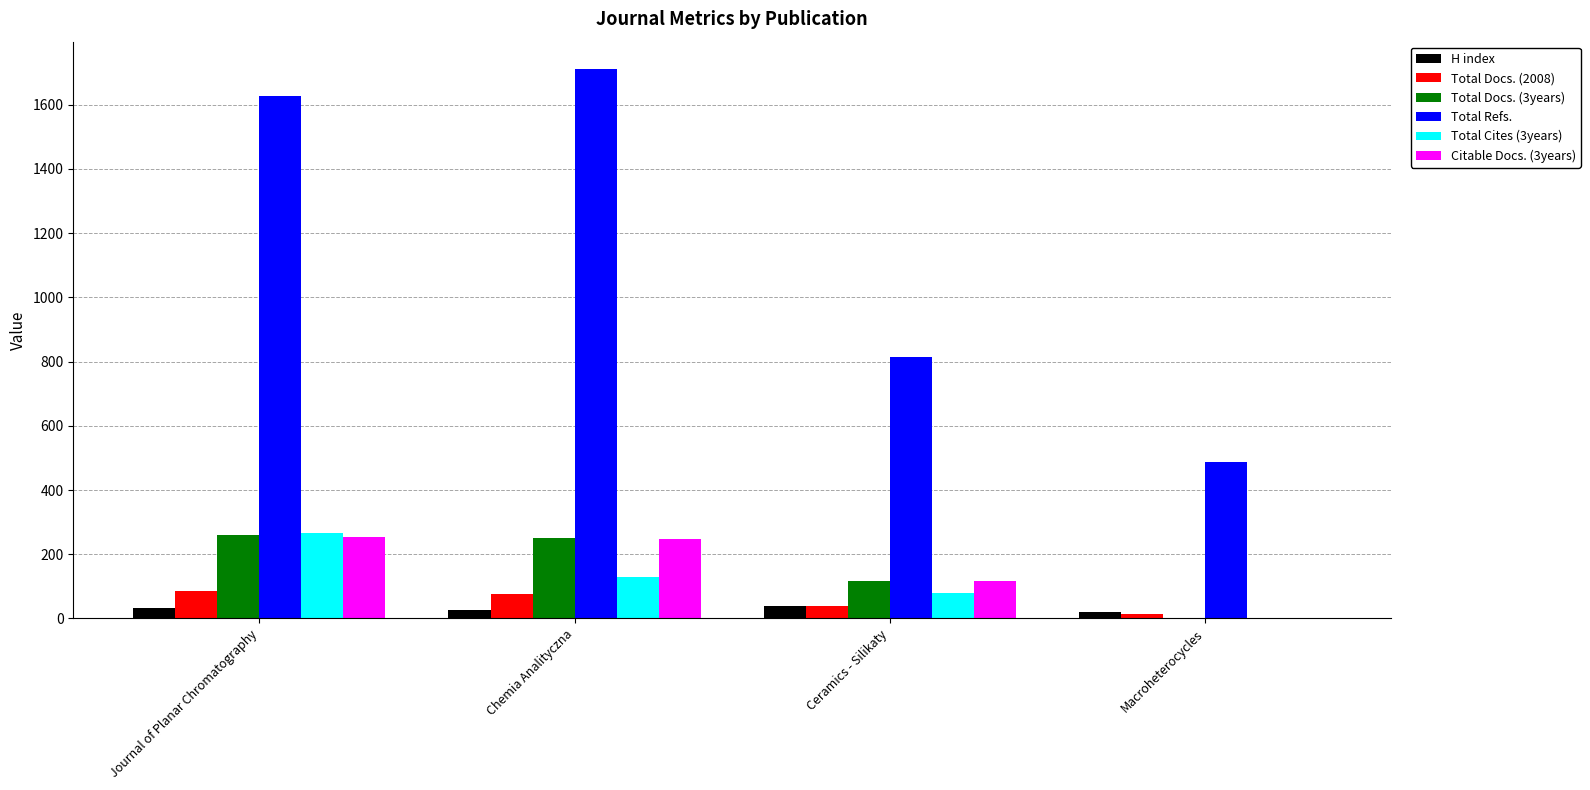

Is it true that Citable Docs. (3years) equals 0 at Macroheterocycles?

True